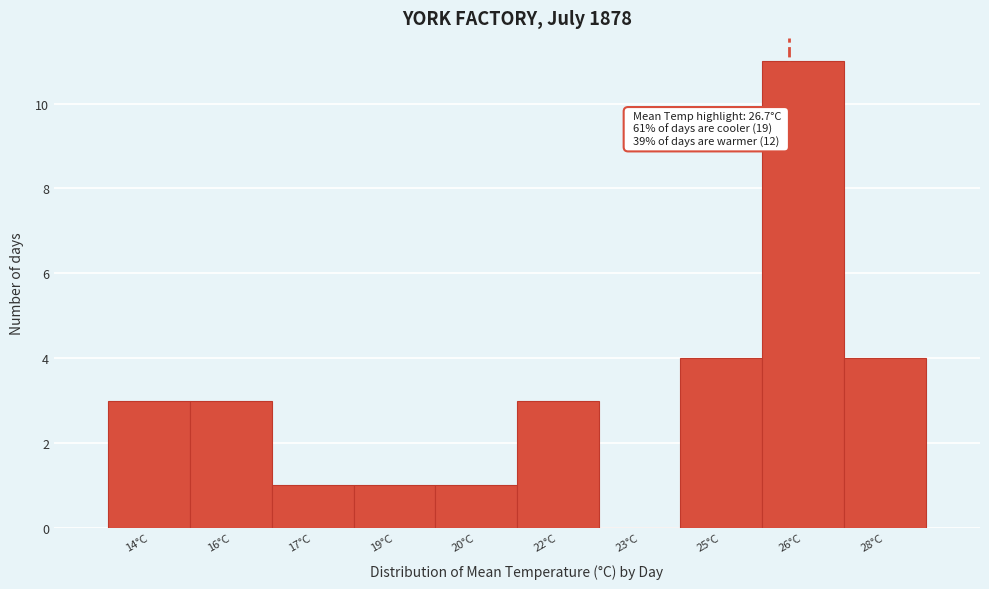

Reading left to right, list all the values displayed in this chart.

14°C=3	16°C=3	17°C=1	19°C=1	20°C=1	22°C=3	23°C=0	25°C=4	26°C=11	28°C=4